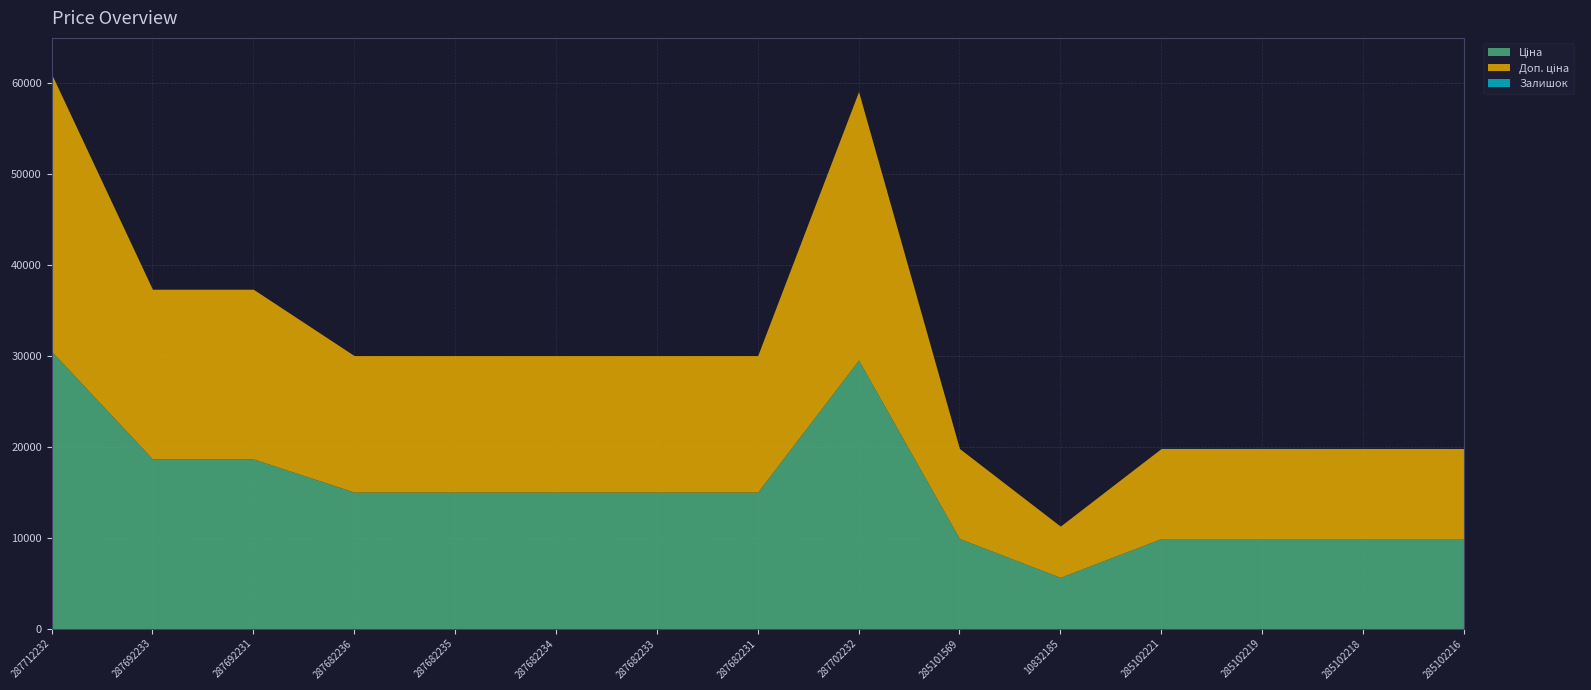

True or false: Ціна and Доп. ціна cross at least once.

False